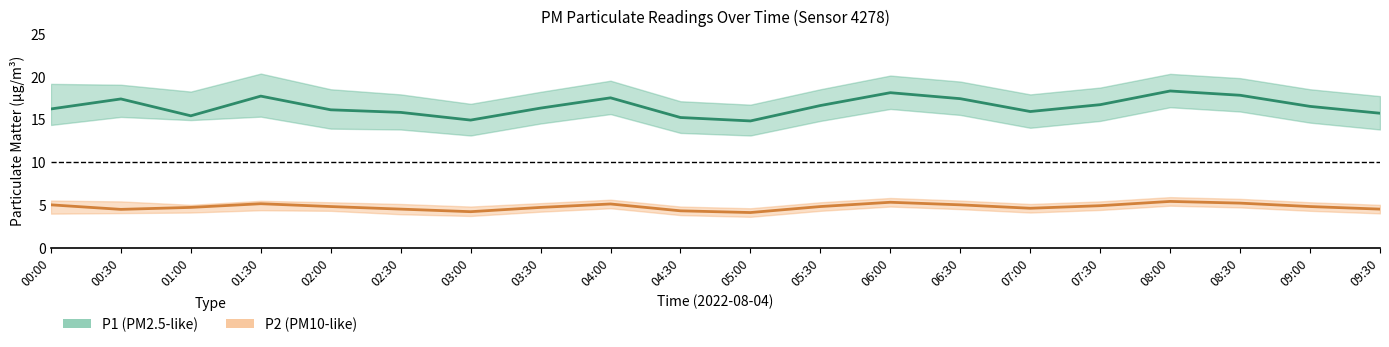

What is the maximum value shown in the chart?

18.3